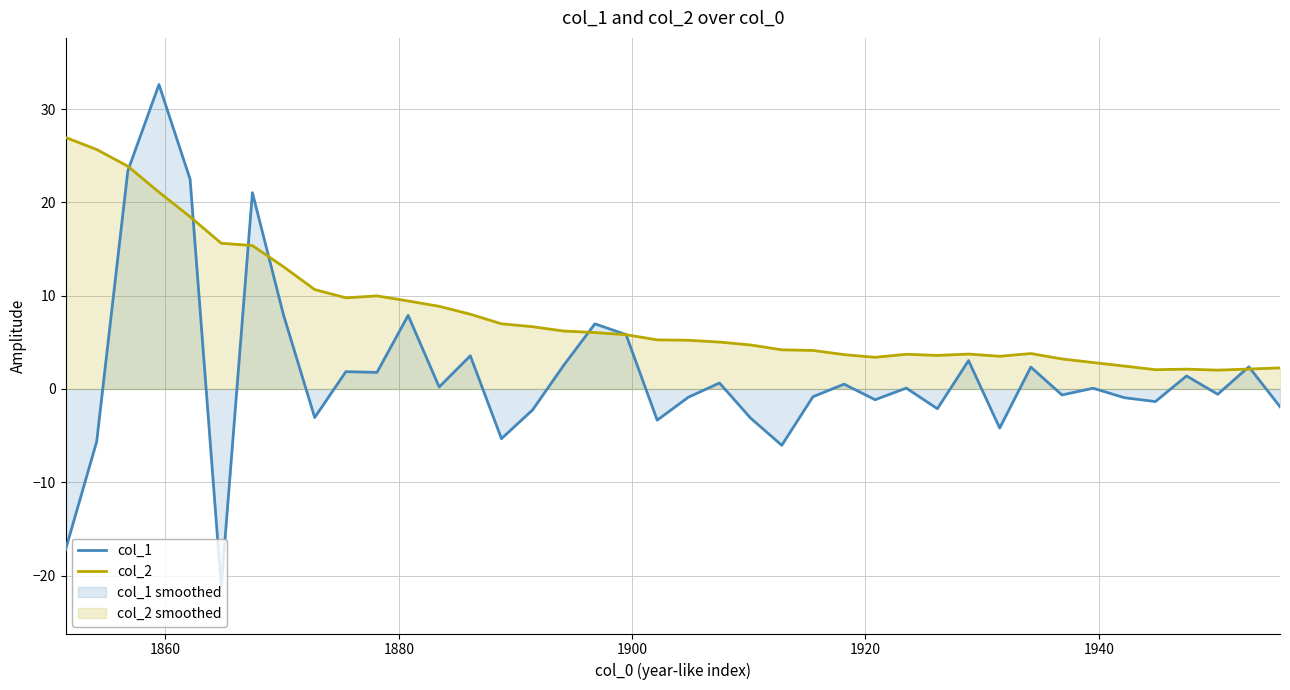

True or false: col_1 and col_2 cross at least once.

True